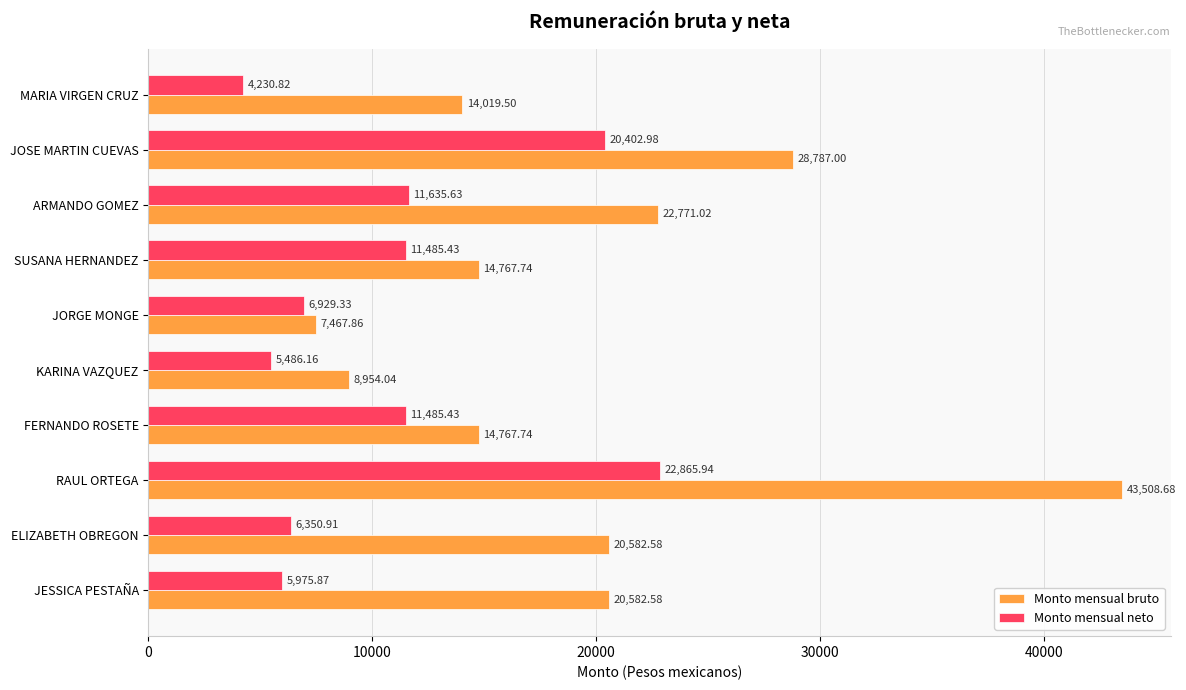

Which category has the lowest value in the Monto mensual bruto series?

JORGE MONGE